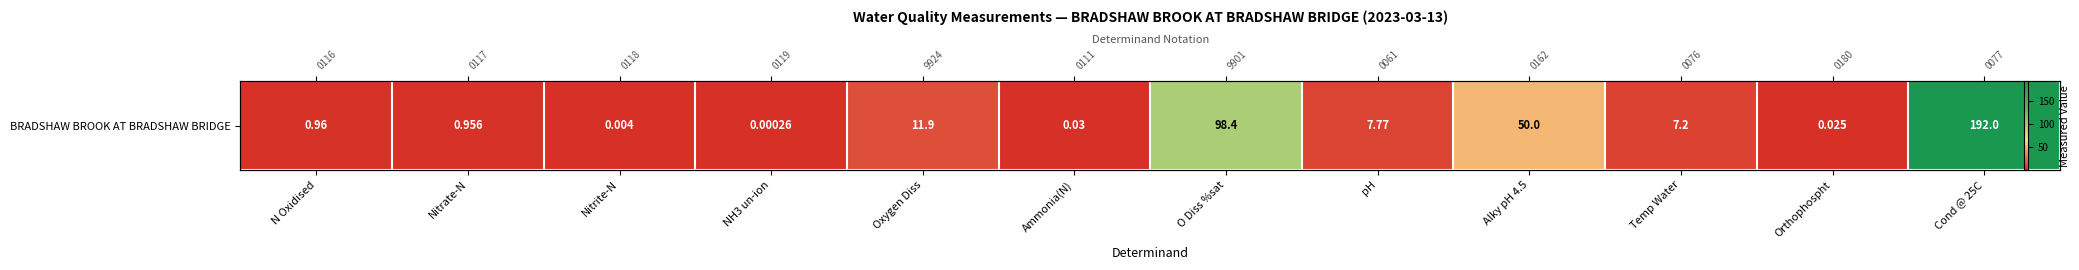

How many data points are above 7?

6